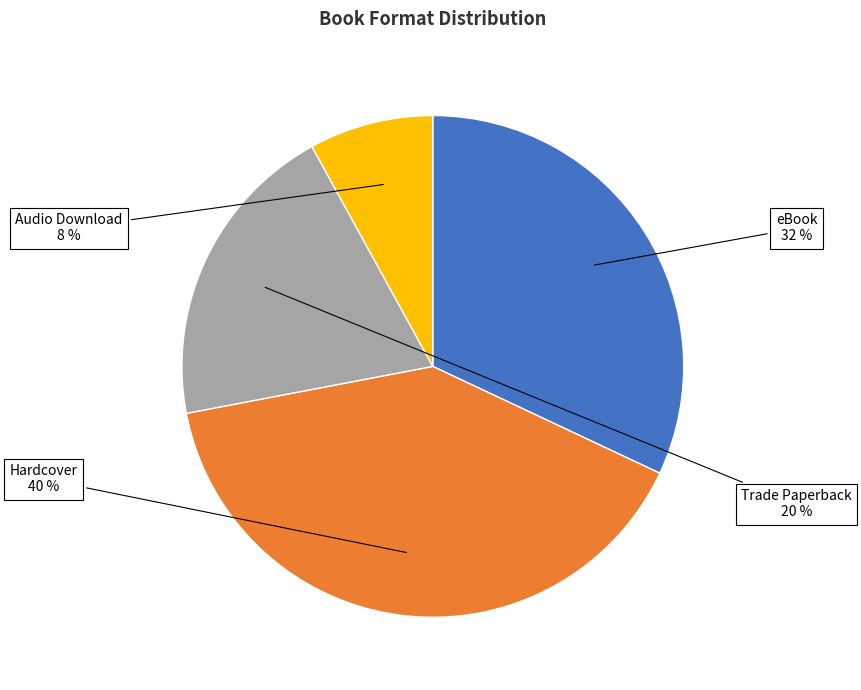

To the nearest percent, what is the difference between the largest and smallest slice percentages?

32%